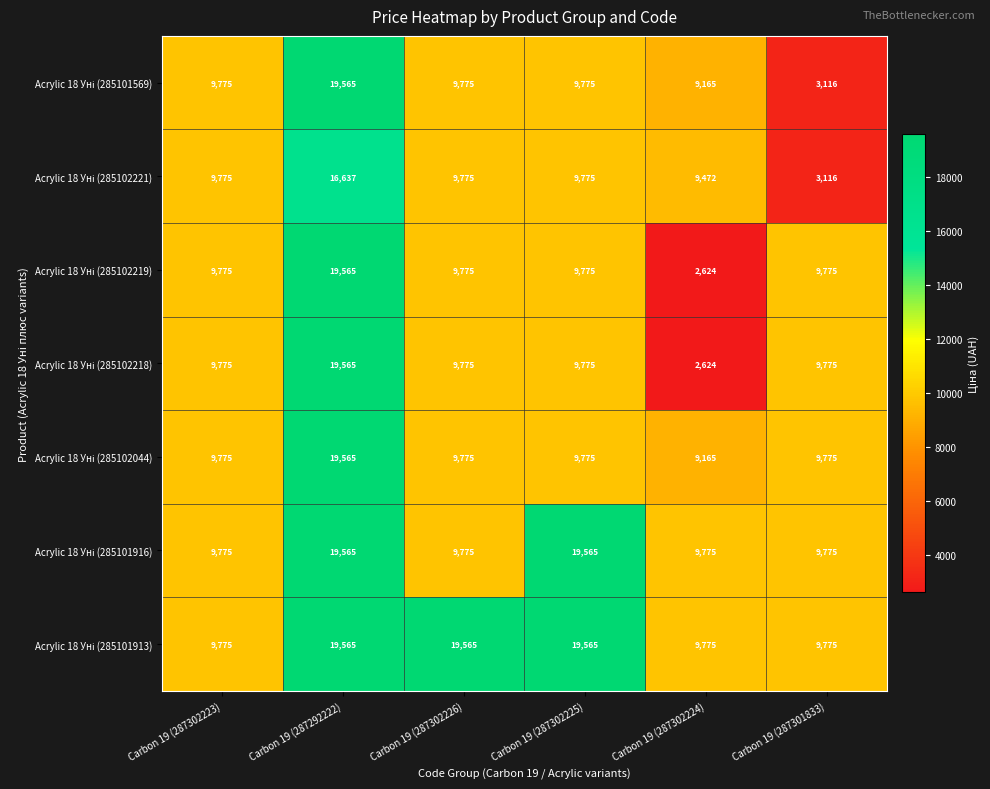

At how many categories does at least one series exceed 13830?

3